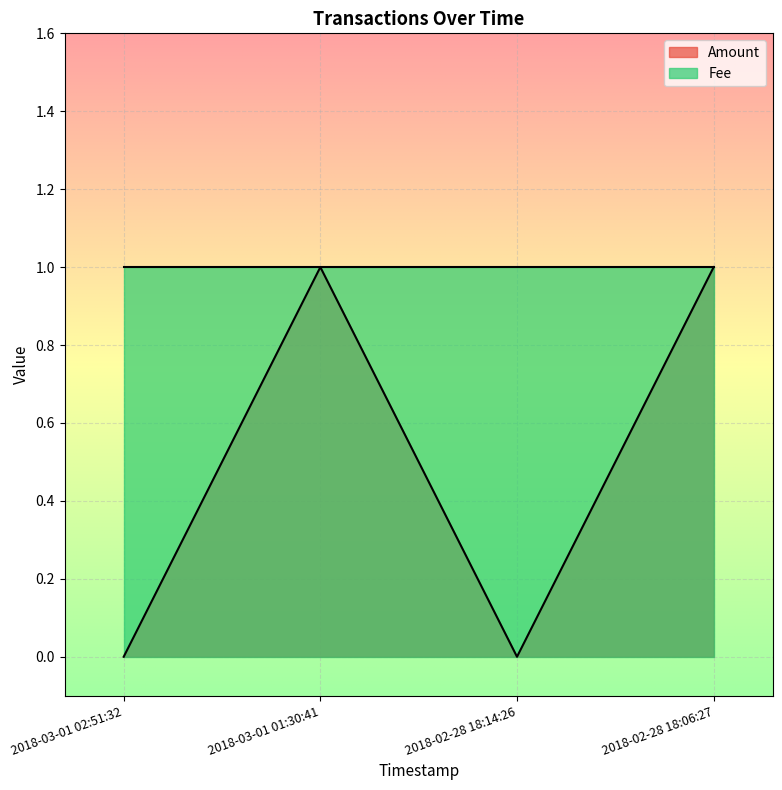

What is the sum of all values?

2